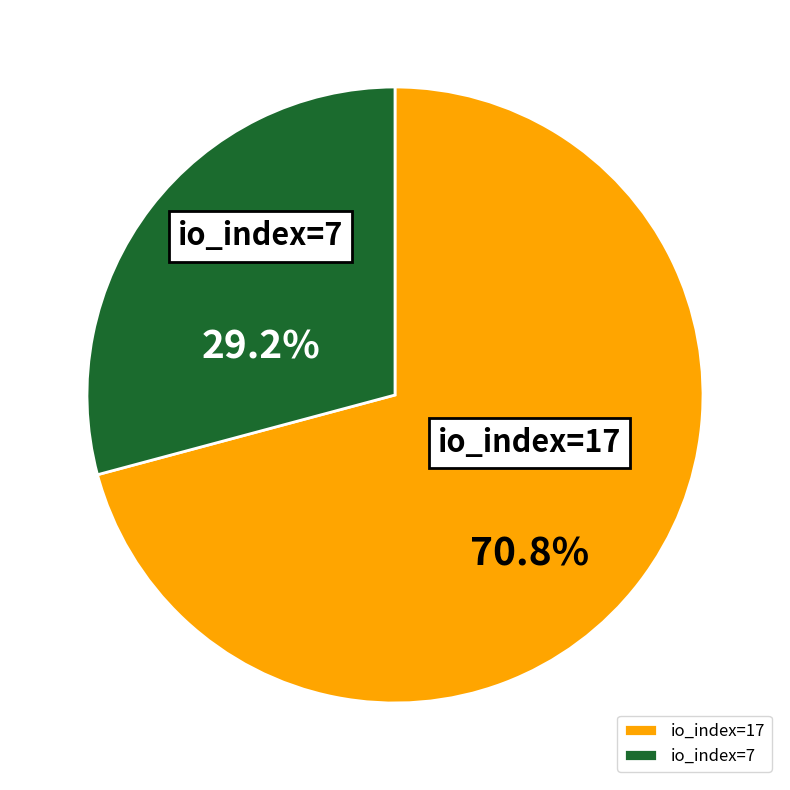

Which slice represents more than half of the pie?

io_index=17